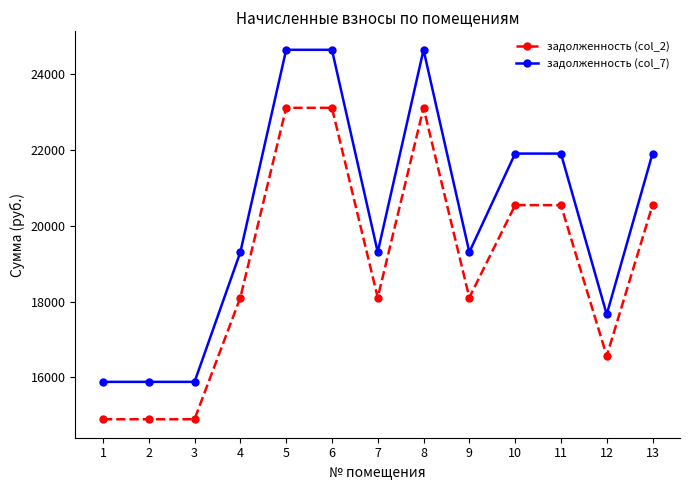

At how many categories does at least one series exceed 21414?

6